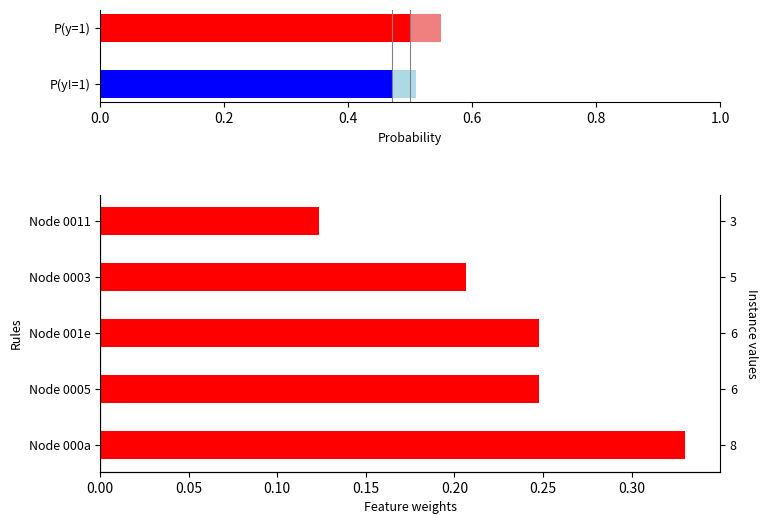

What is the difference between the second highest and minimum values?

0.1